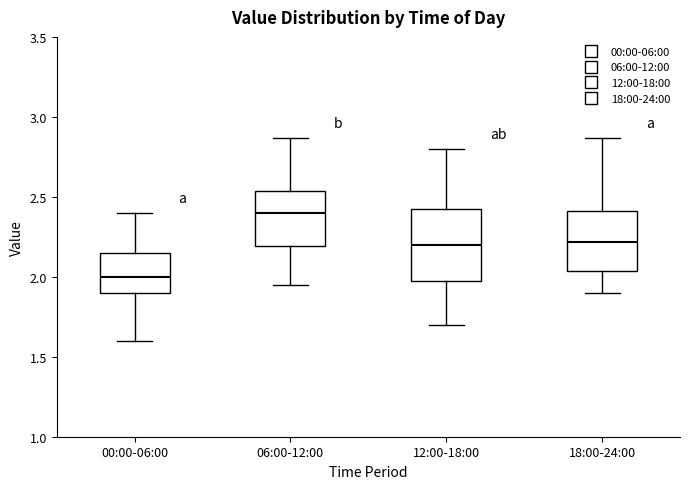

Reading left to right, transcribe this box plot: for each box, give where its median line is, the range the box spans, and where its two whiskers end, as read against the y-axis. The values are not printed on the chart, so give them approximately, as read against the axis.

00:00-06:00: median 2.00, box 1.90 to 2.15, whiskers 1.60 to 2.40
06:00-12:00: median 2.40, box 2.20 to 2.55, whiskers 1.95 to 2.85
12:00-18:00: median 2.20, box 2.00 to 2.45, whiskers 1.70 to 2.80
18:00-24:00: median 2.20, box 2.05 to 2.40, whiskers 1.90 to 2.85